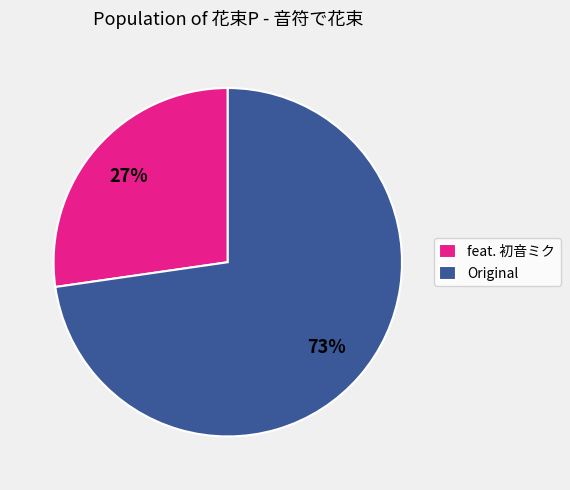

What percentage is the Original slice, to the nearest percent?

73%